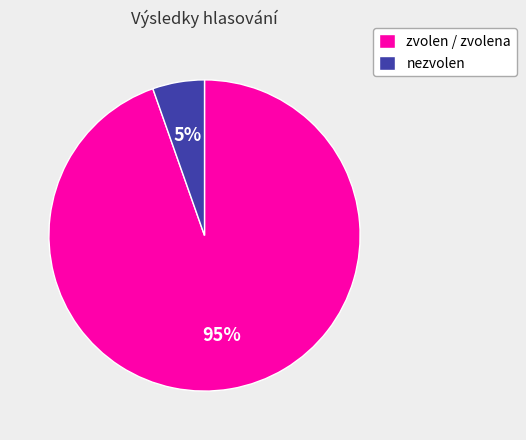

To the nearest percent, what percentage of the pie is nezvolen?

5%